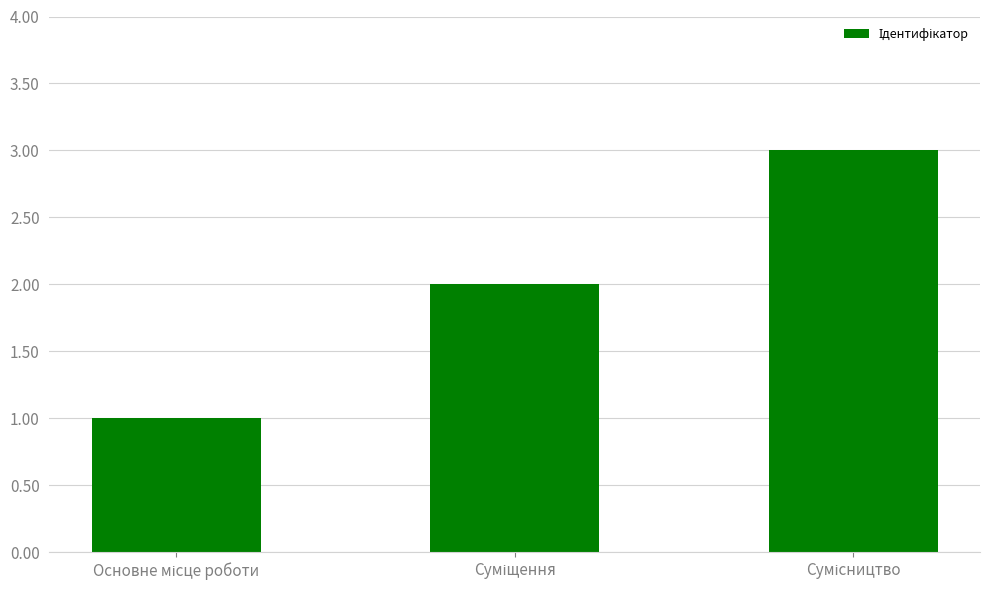

What is the greatest value displayed?

3